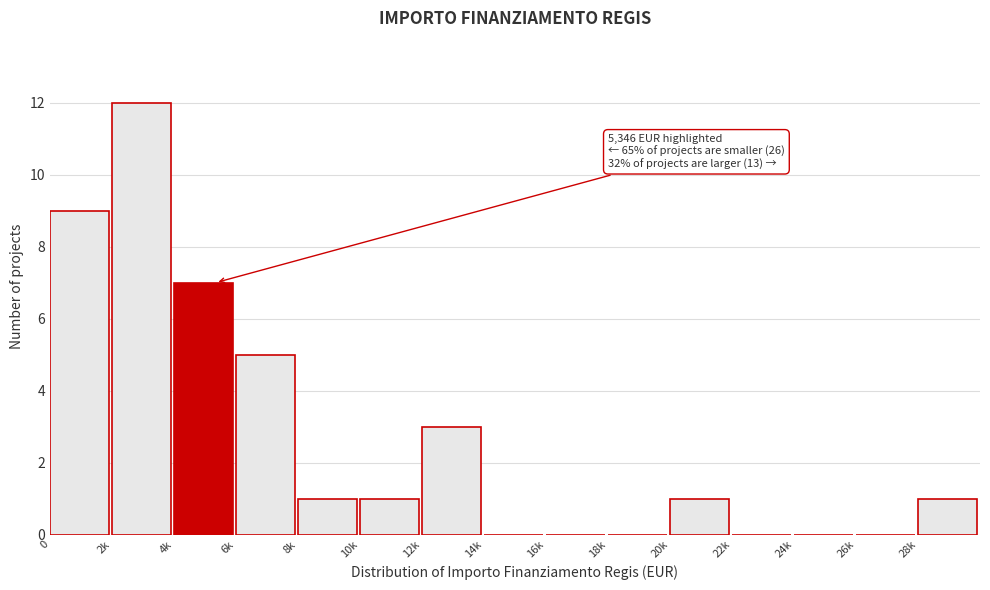

Reading right to left, extract all data points from this chart.

28k=1	26k=0	24k=0	22k=0	20k=1	18k=0	16k=0	14k=0	12k=3	10k=1	8k=1	6k=5	4k=7	2k=12	0=9